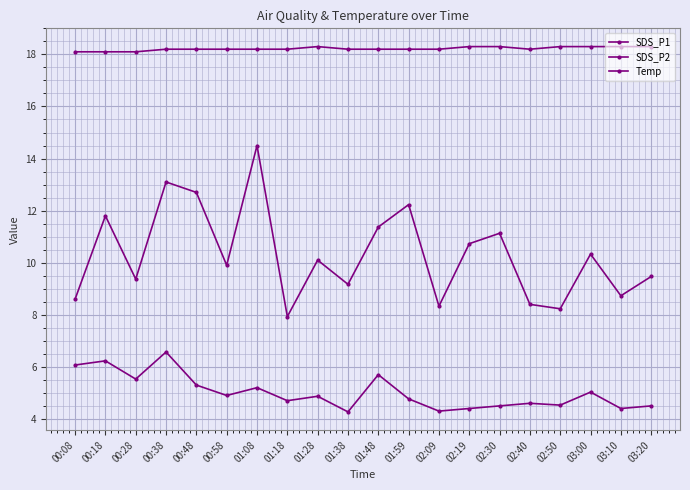

True or false: Temp and SDS_P1 intersect in this chart.

False